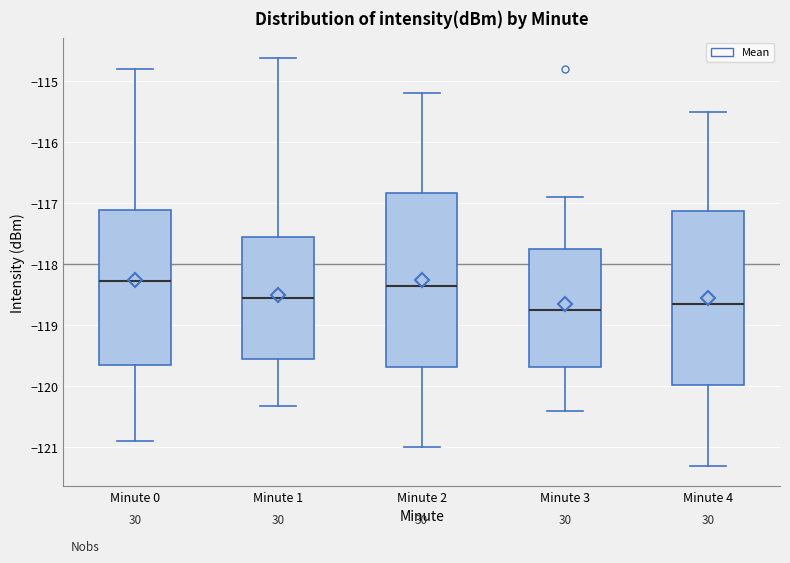

Reading left to right, transcribe this box plot: for each box, give where its median line is, the range the box spans, and where its two whiskers end, as read against the y-axis. The values are not printed on the chart, so give them approximately, as read against the axis.

Minute 0: median -118.3, box -119.7 to -117.1, whiskers -120.9 to -114.8
Minute 1: median -118.5, box -119.5 to -117.5, whiskers -120.3 to -114.6
Minute 2: median -118.3, box -119.7 to -116.8, whiskers -121.0 to -115.2
Minute 3: median -118.7, box -119.7 to -117.7, whiskers -120.4 to -116.9
Minute 4: median -118.6, box -120.0 to -117.1, whiskers -121.3 to -115.5